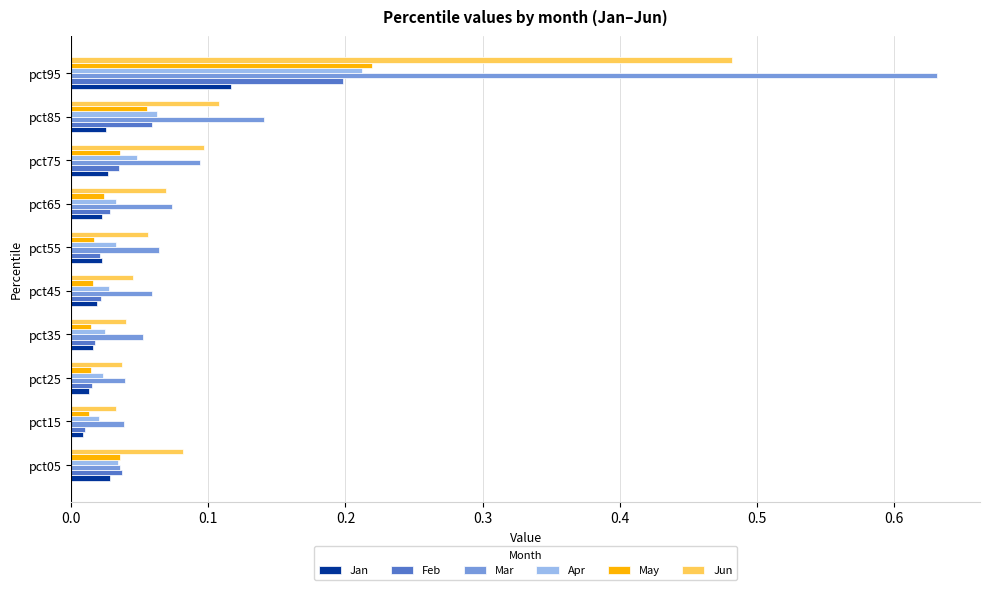

Which series has the largest range (max minus min)?

Mar